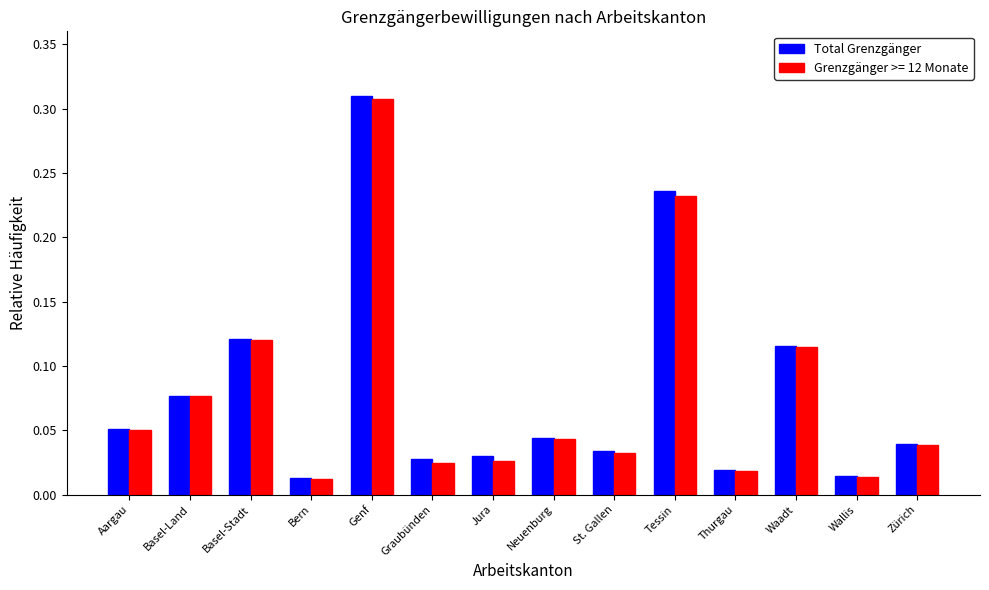

Is it true that Total Grenzgänger equals 0.1 at Jura?

False